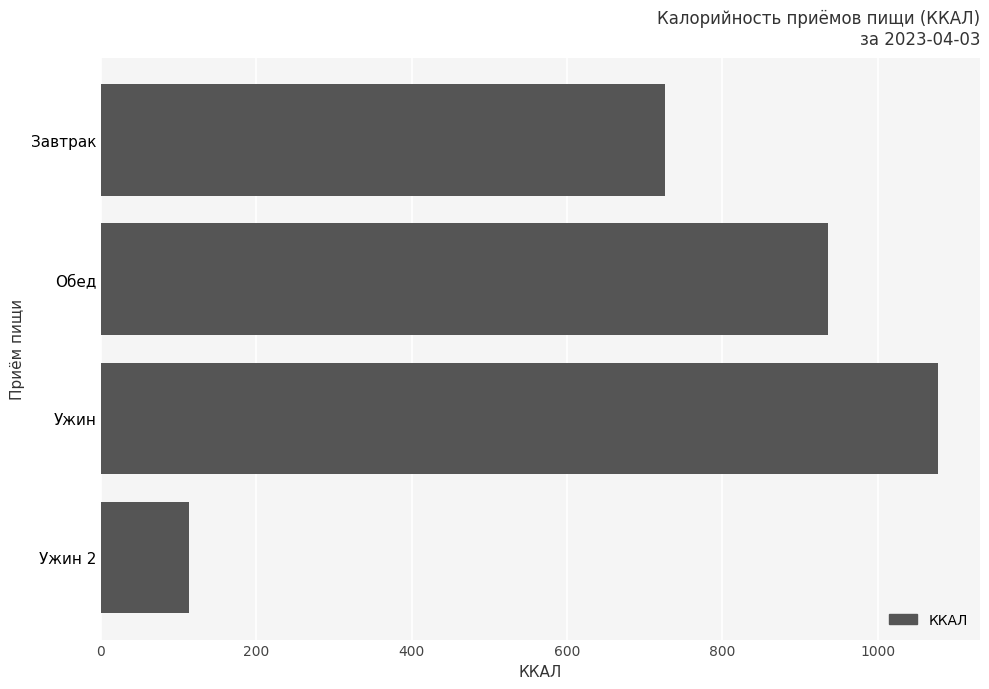

Reading top to bottom, extract all data points from this chart.

725.9	935.9	1078.0	112.8